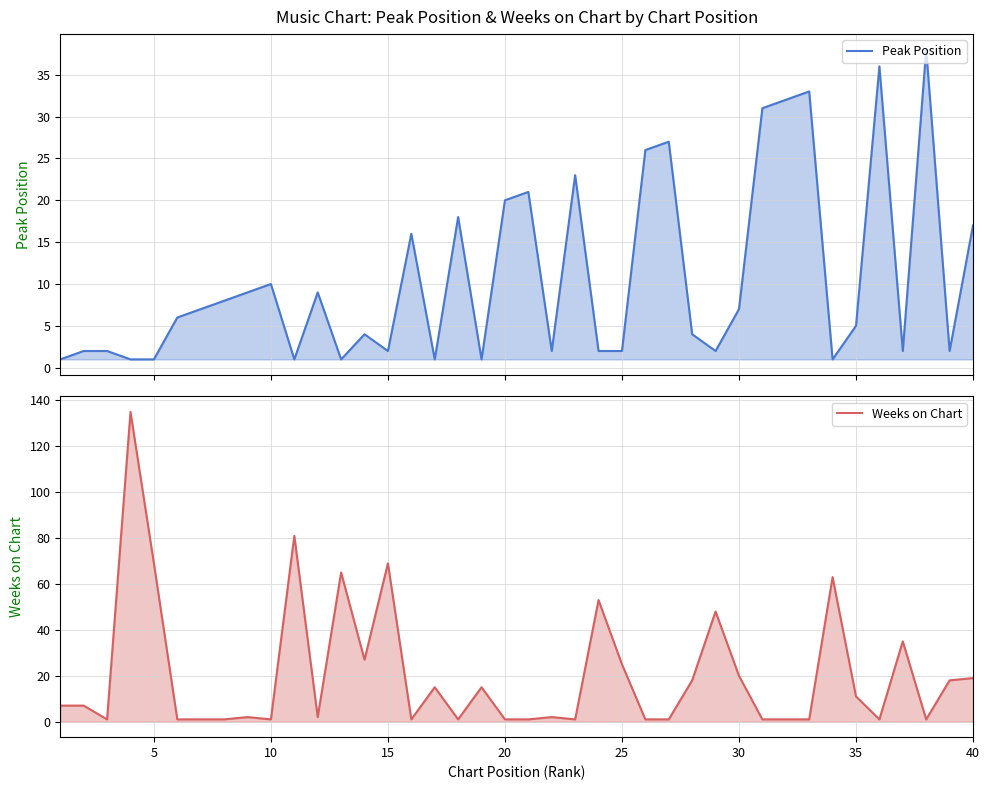

Rank the series by their maximum value, from highest to lowest.

Weeks on Chart, Peak Position